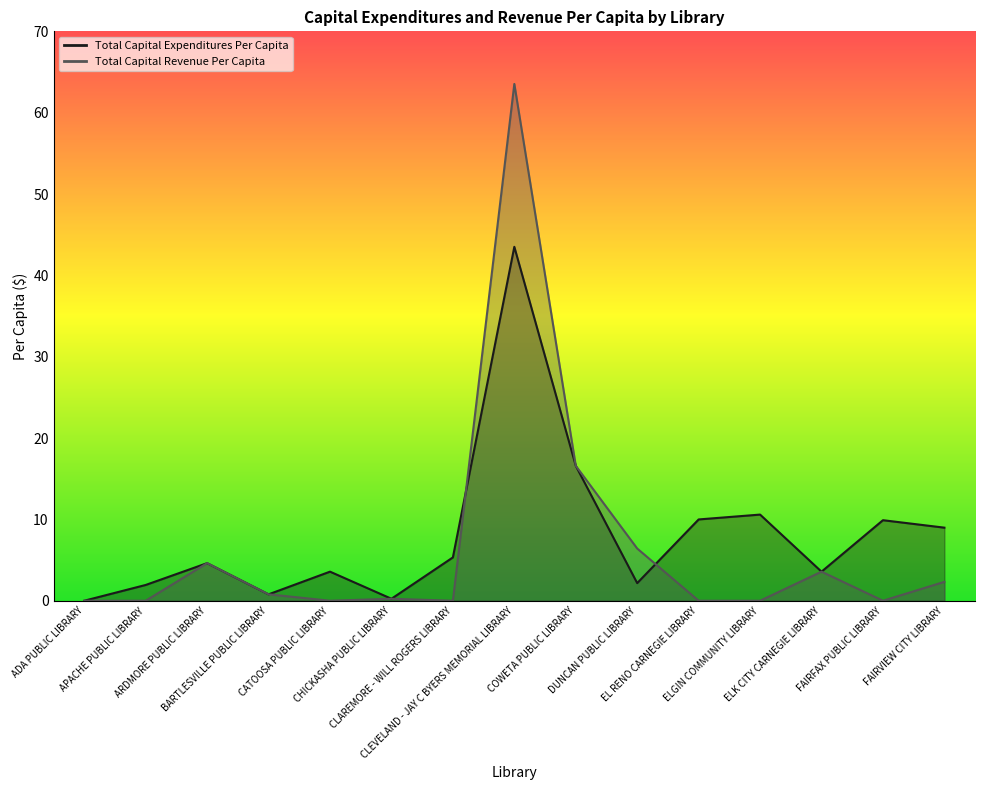

After their last crossing, which series has the higher values: Total Capital Revenue Per Capita or Total Capital Expenditures Per Capita?

Total Capital Expenditures Per Capita